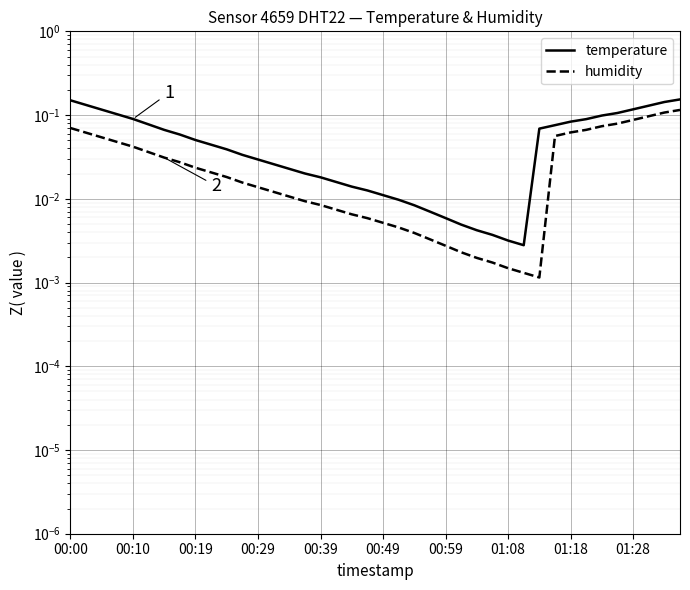

What is the label of the 20th point from the left?

19